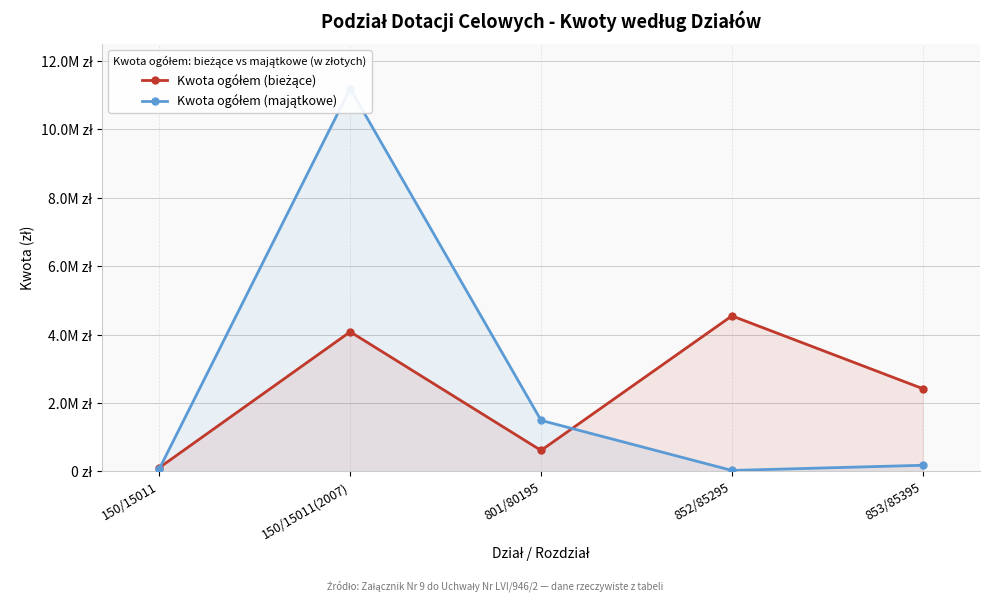

Reading left to right, transcribe all the data shown in this chart.

Kwota ogółem (bieżące): 107641	4080466	611361	4545612	2417975
Kwota ogółem (majątkowe): 74363	11191126	1490664	26118	177600